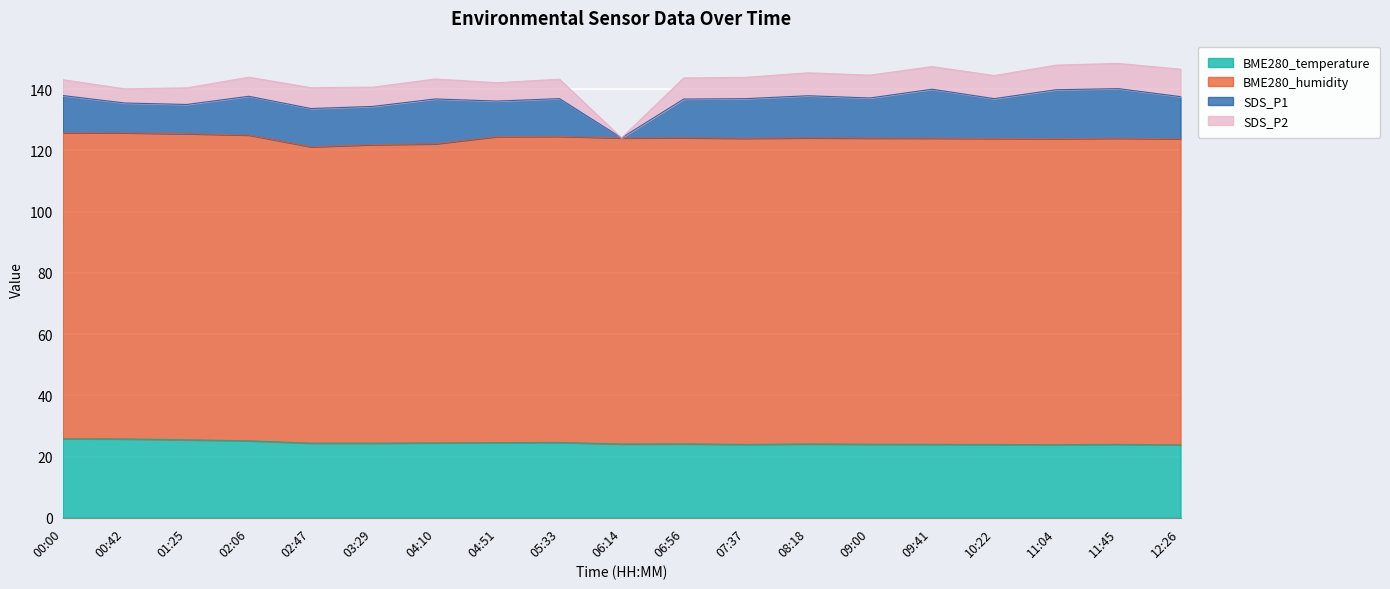

What is the average value of the SDS_P2 series?

6.5